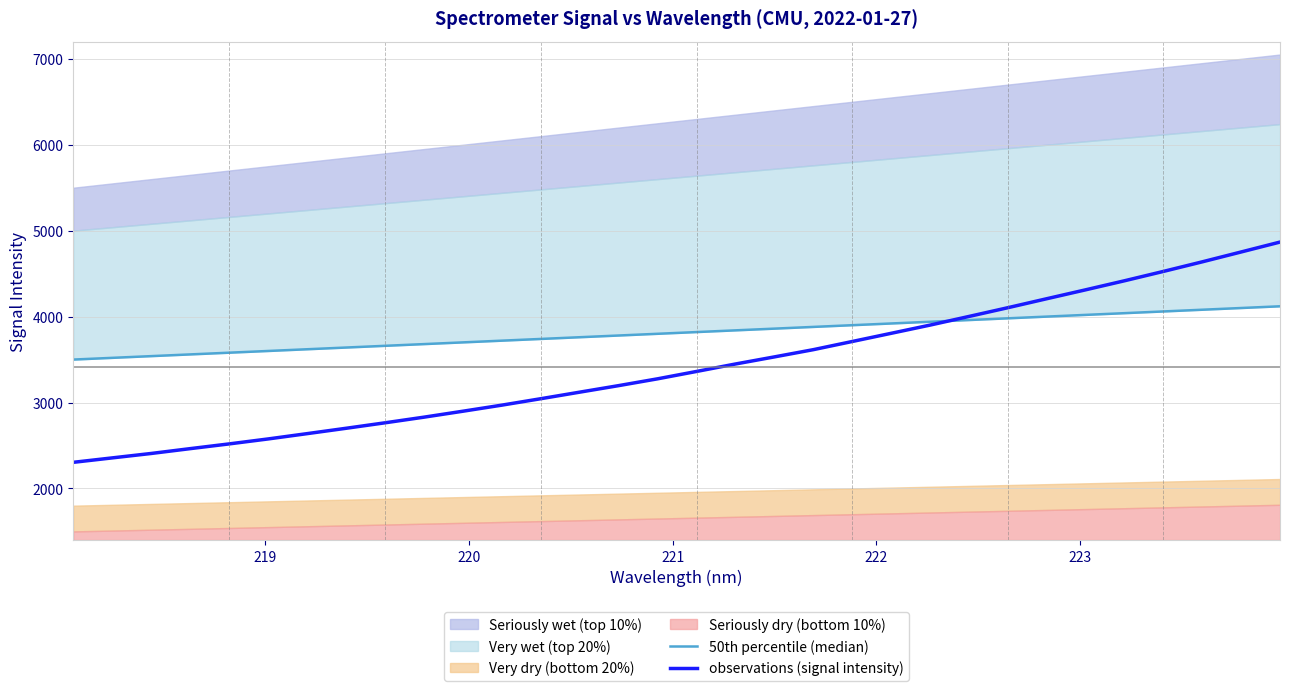

What is the greatest value displayed?

4867.4